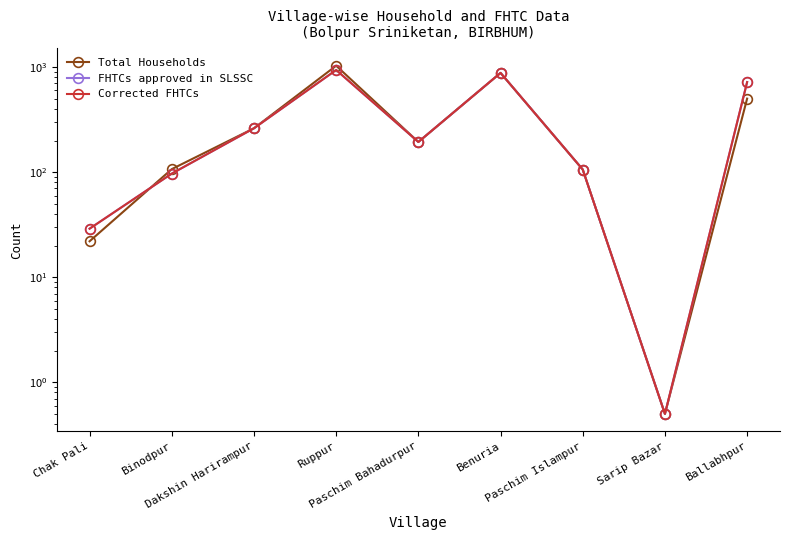

What value does the Corrected FHTCs series have at Binodpur?

97.0